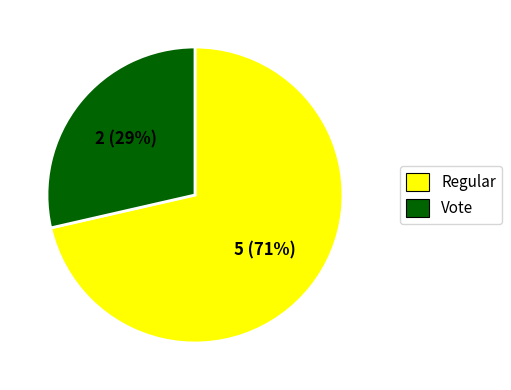

True or false: Vote accounts for 40% of the total.

False